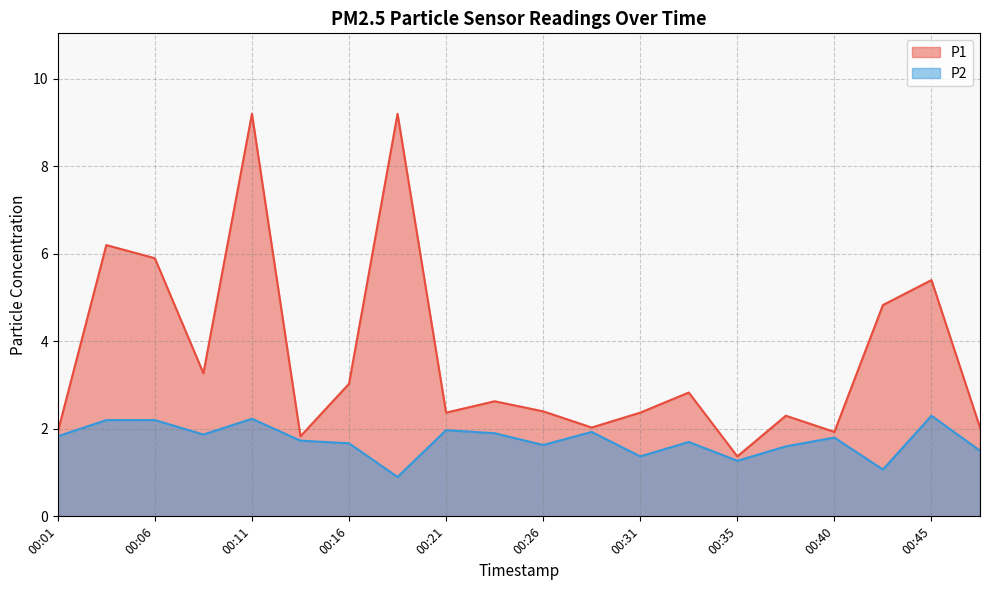

Between 00:18 and 00:23, which series saw the biggest shift?

P1